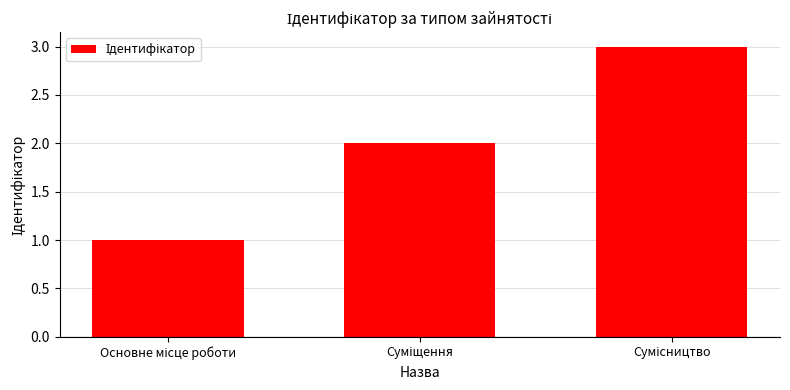

How many bars are there in total?

3